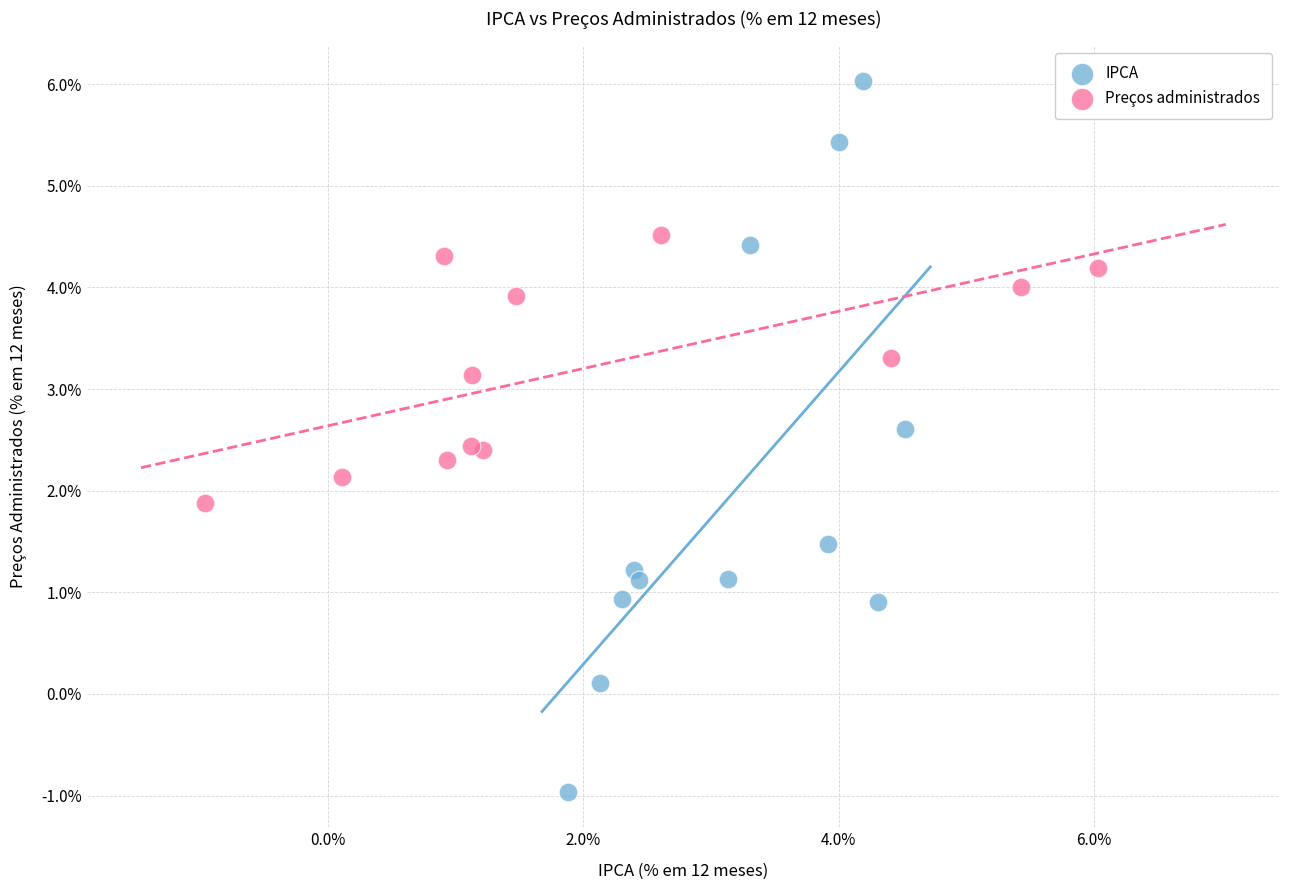

Which series contains the highest Y value?

IPCA